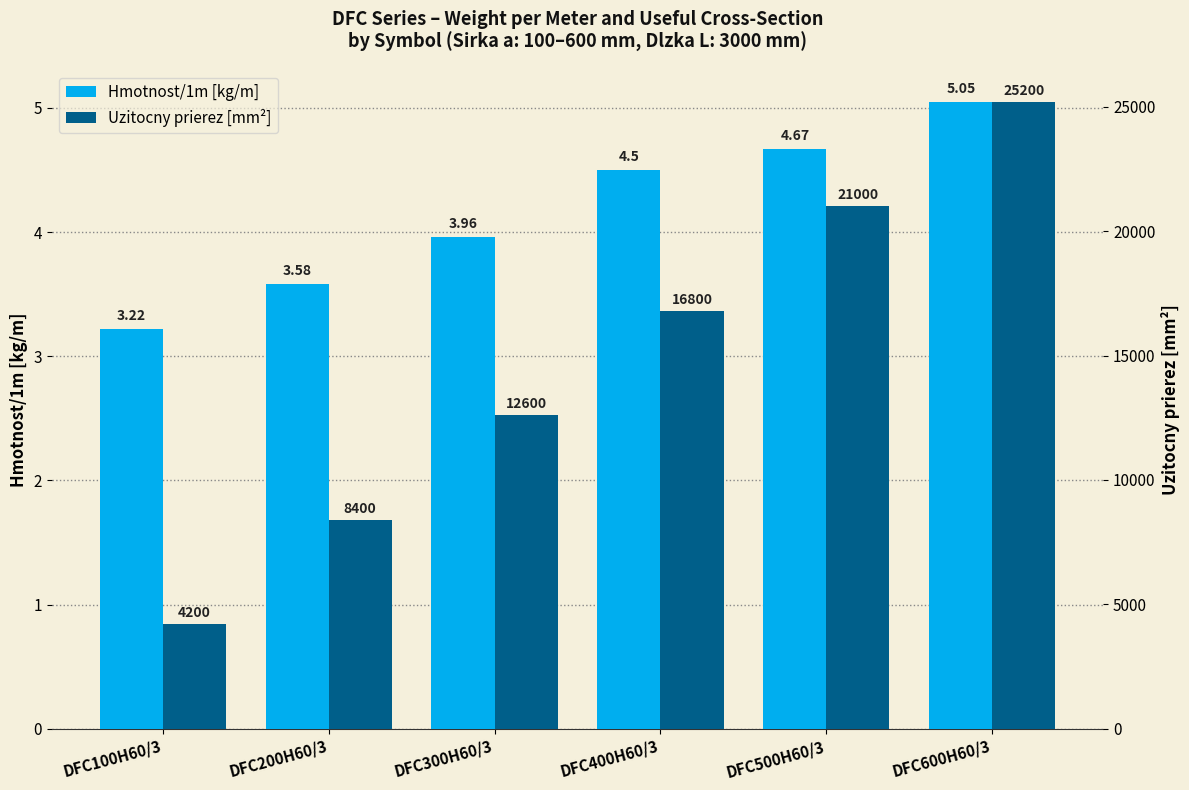

How many values in the Uzitocny prierez [mm²] series are below 16800?

3